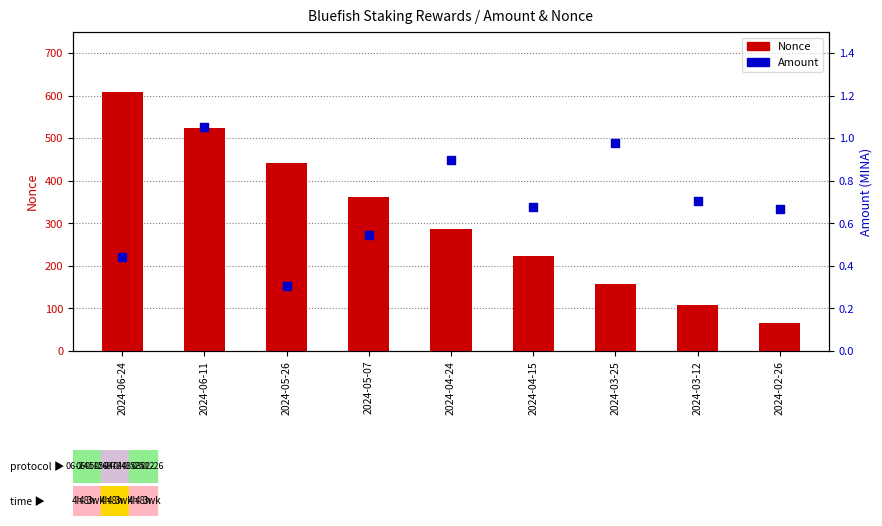

At which category is the sum across all series the highest?

2024-06-24